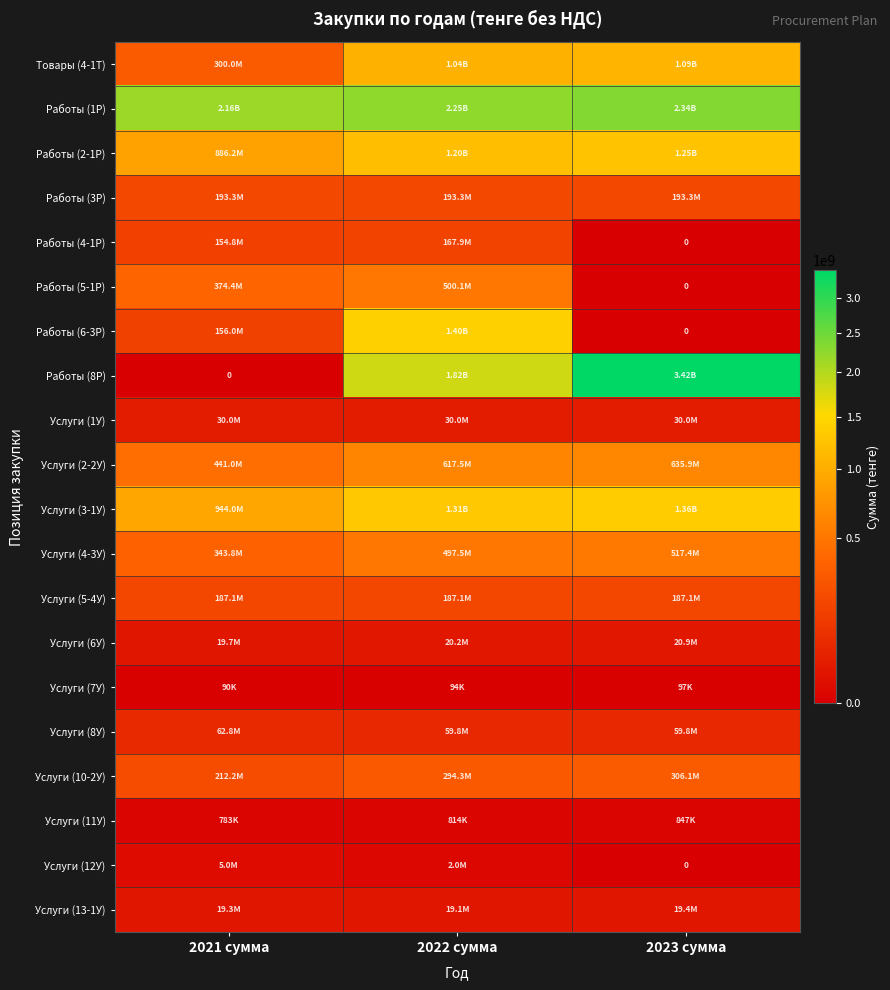

Is the value of Услуги (13-1У) at 2023 сумма greater than the value of Услуги (12У) at 2021 сумма?

Yes